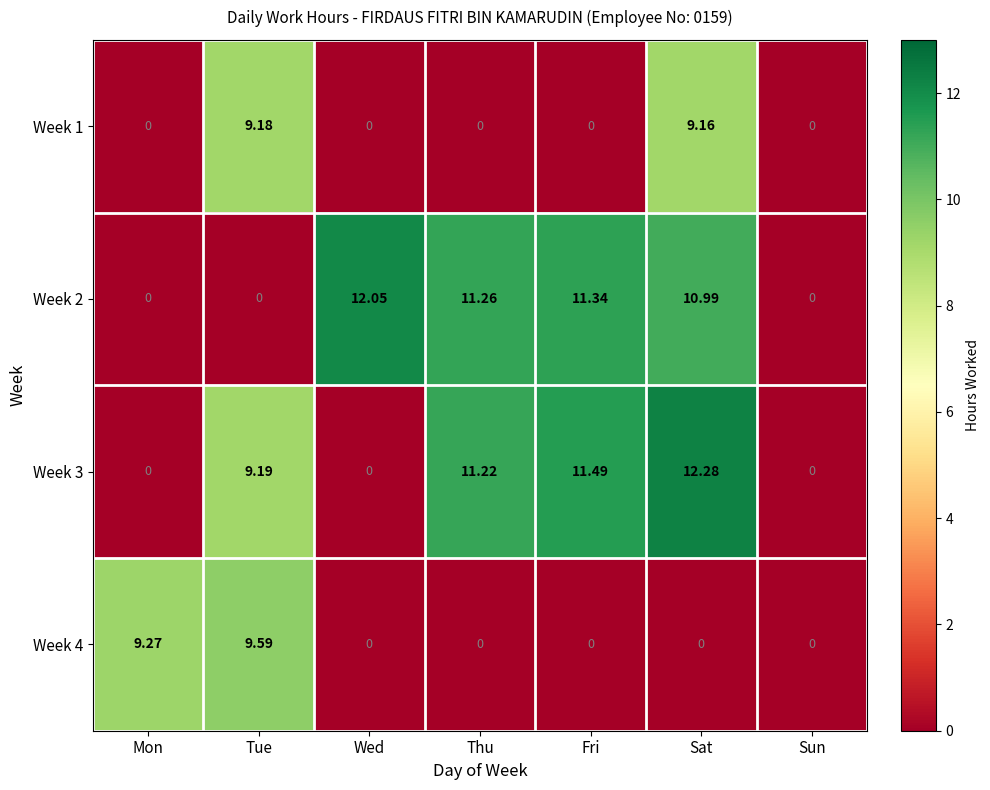

Is the value of Week 1 at Tue greater than the value of Week 2 at Thu?

No